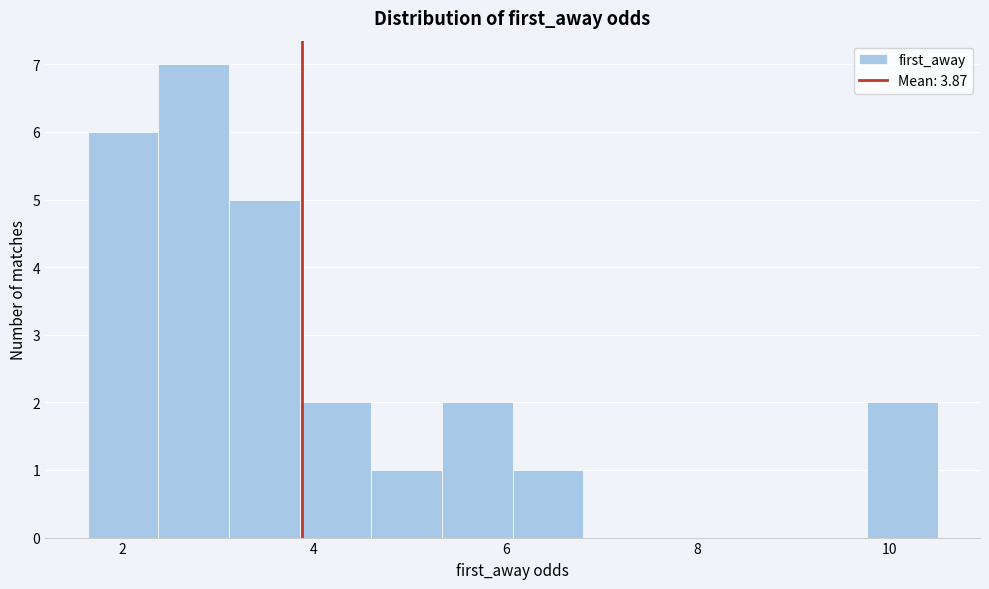

Read against the x-axis, roughly where is the centre of the tallest bar?

2.8